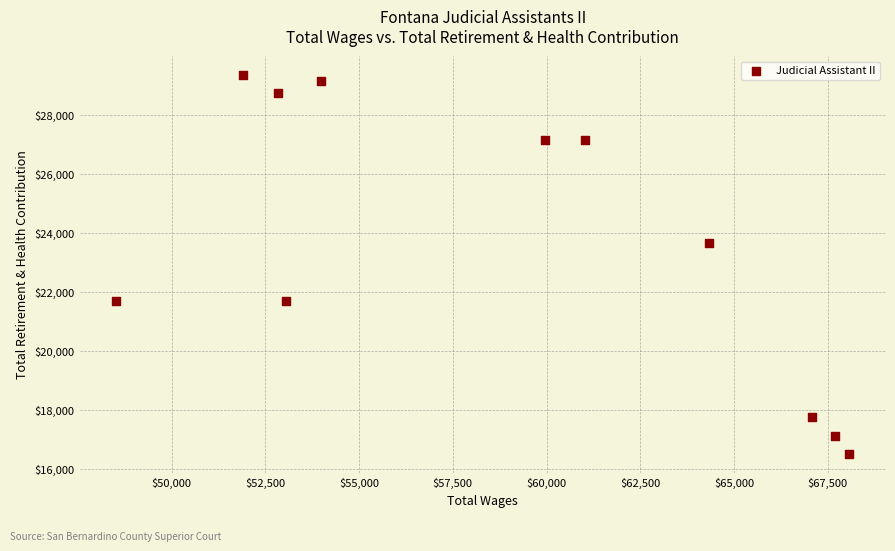

What is the average X value?

58953